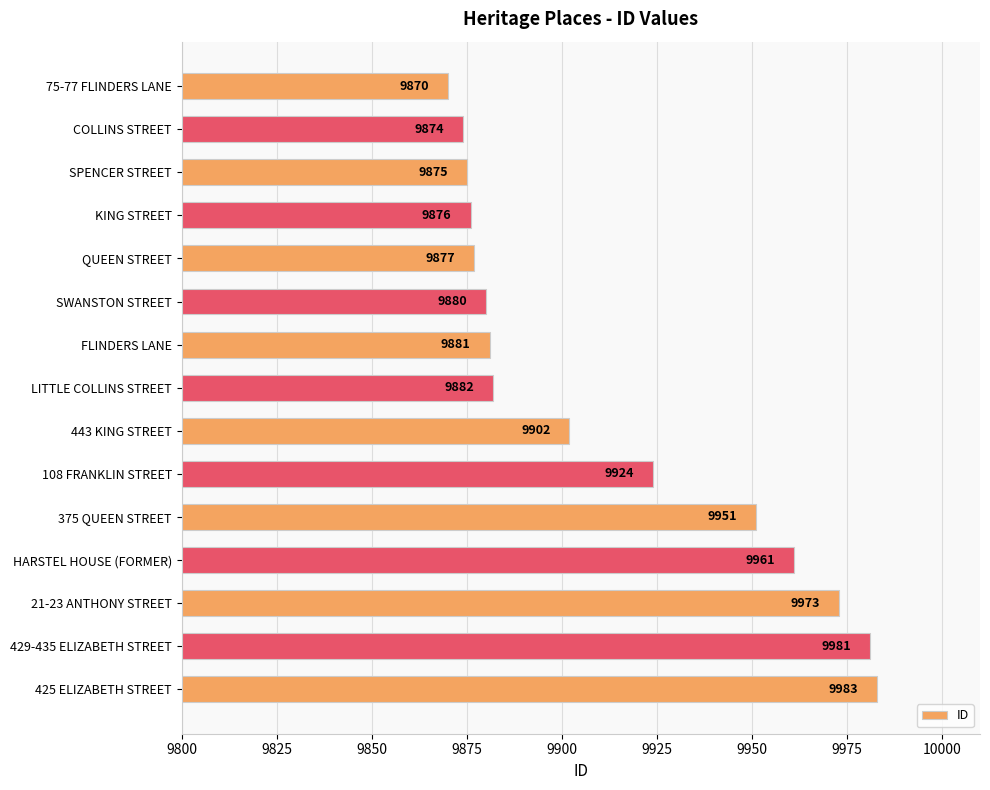

Which has a higher value, SPENCER STREET or 375 QUEEN STREET?

375 QUEEN STREET